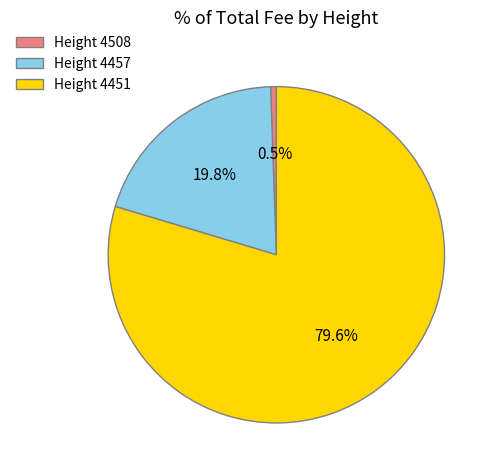

Which category has the smallest portion of the pie?

Height 4508